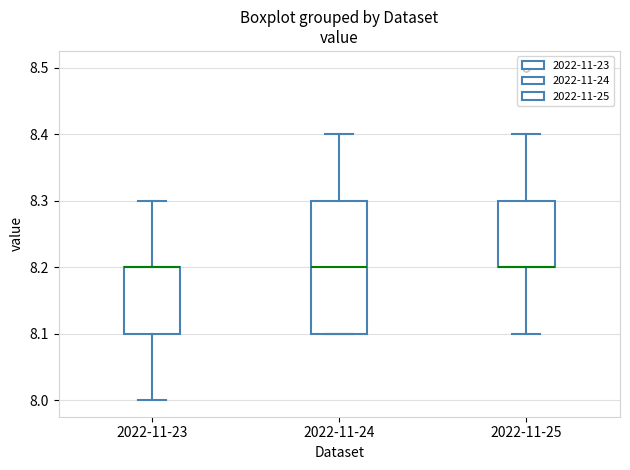

Reading left to right, transcribe this box plot: for each box, give where its median line is, the range the box spans, and where its two whiskers end, as read against the y-axis. The values are not printed on the chart, so give them approximately, as read against the axis.

2022-11-23: median 8.2 (drawn on the box's upper edge), box 8.1 to 8.2, whiskers 8.0 to 8.3
2022-11-24: median 8.2, box 8.1 to 8.3, whiskers 8.1 to 8.4
2022-11-25: median 8.2 (drawn on the box's lower edge), box 8.2 to 8.3, whiskers 8.1 to 8.4